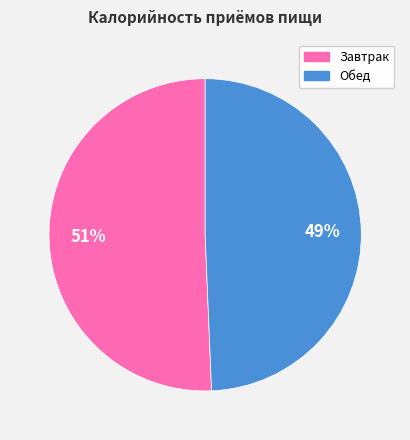

Which category has the smallest portion of the pie?

Обед